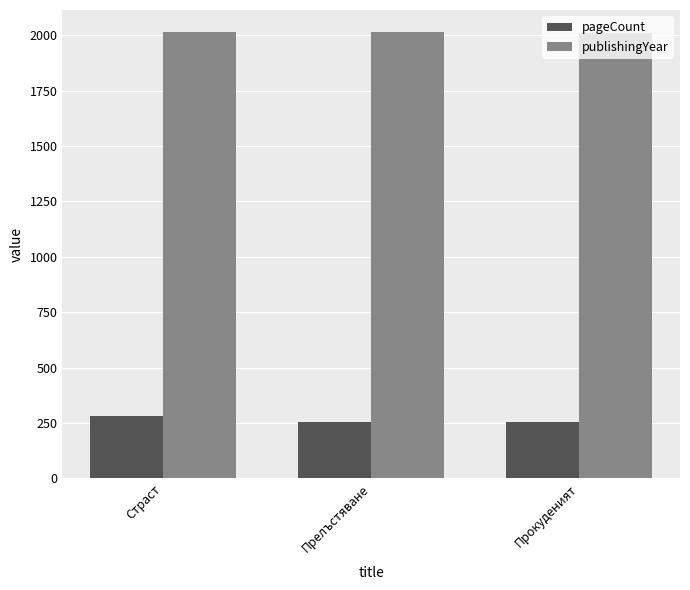

What is the greatest value displayed?

2014